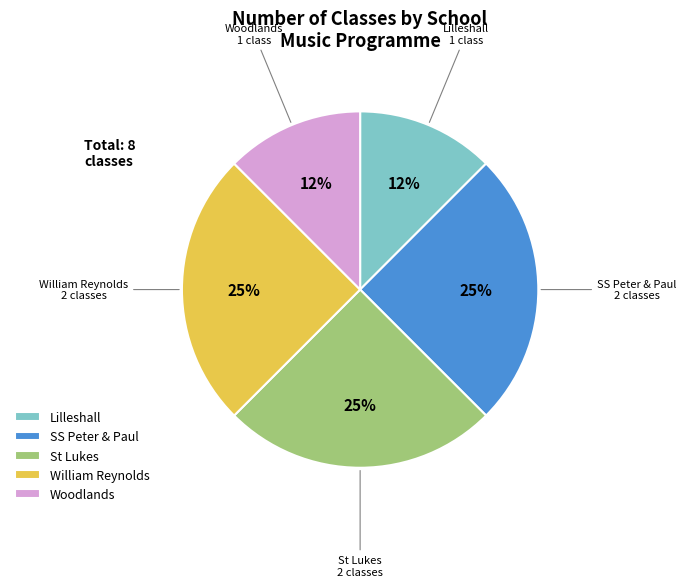

Which has a higher value, Woodlands or William Reynolds?

William Reynolds